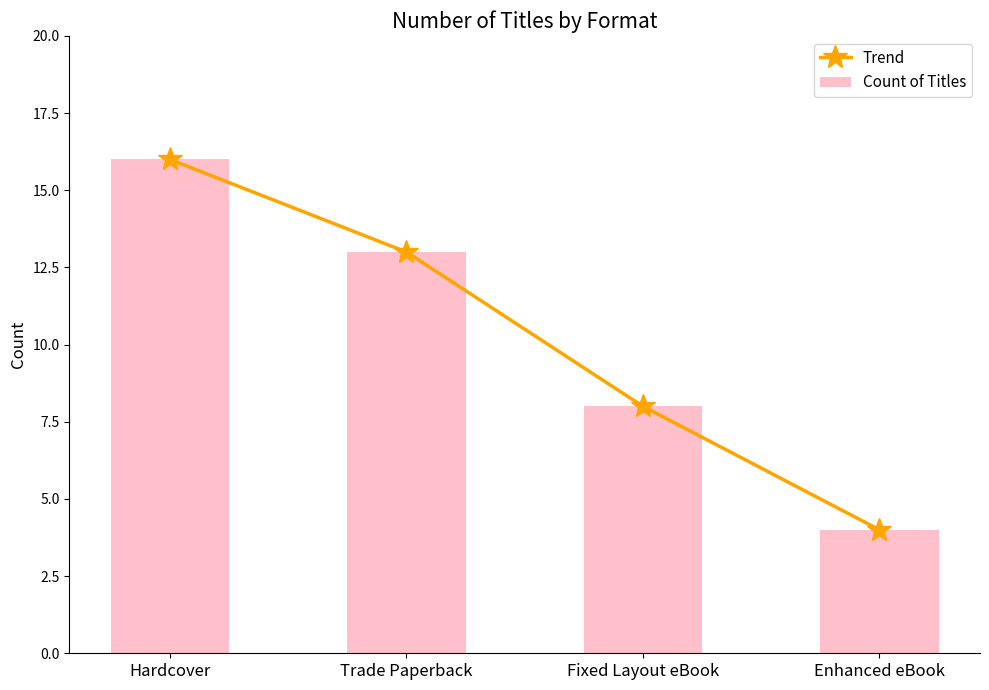

At which label is Trend closest to 10?

Fixed Layout eBook